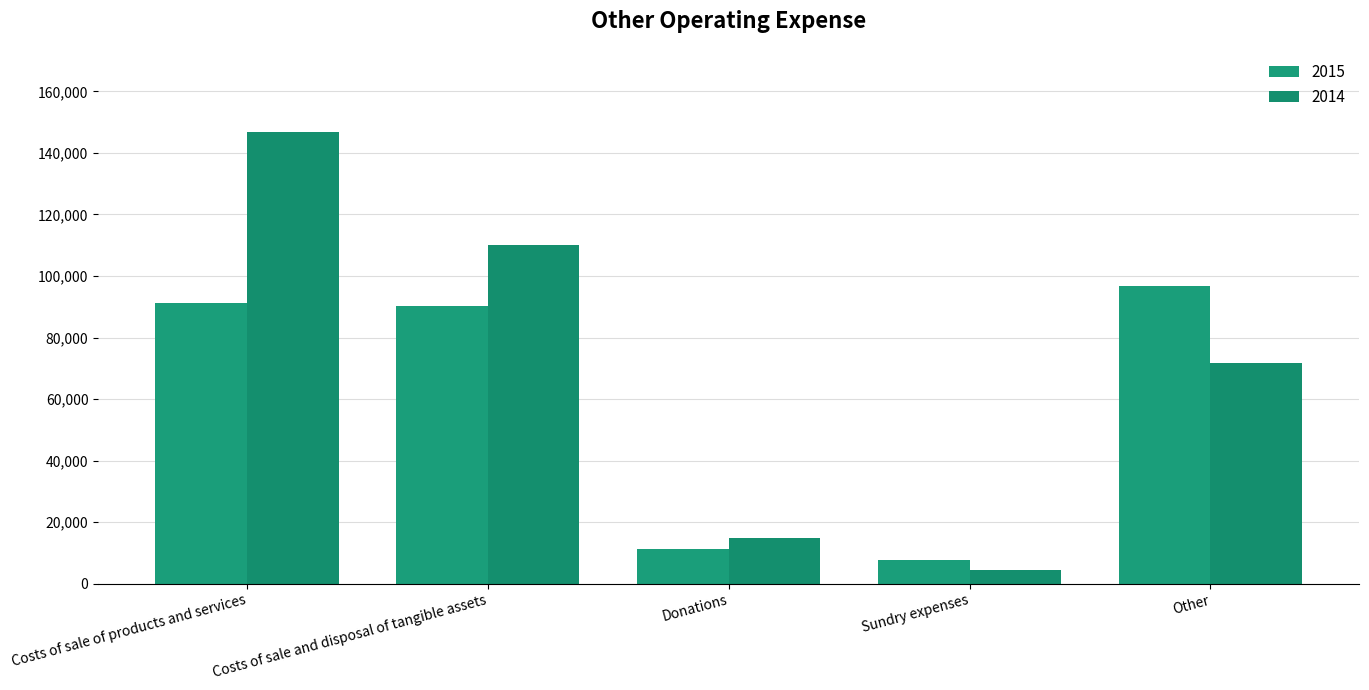

At which label is 2014 closest to 75638?

Other